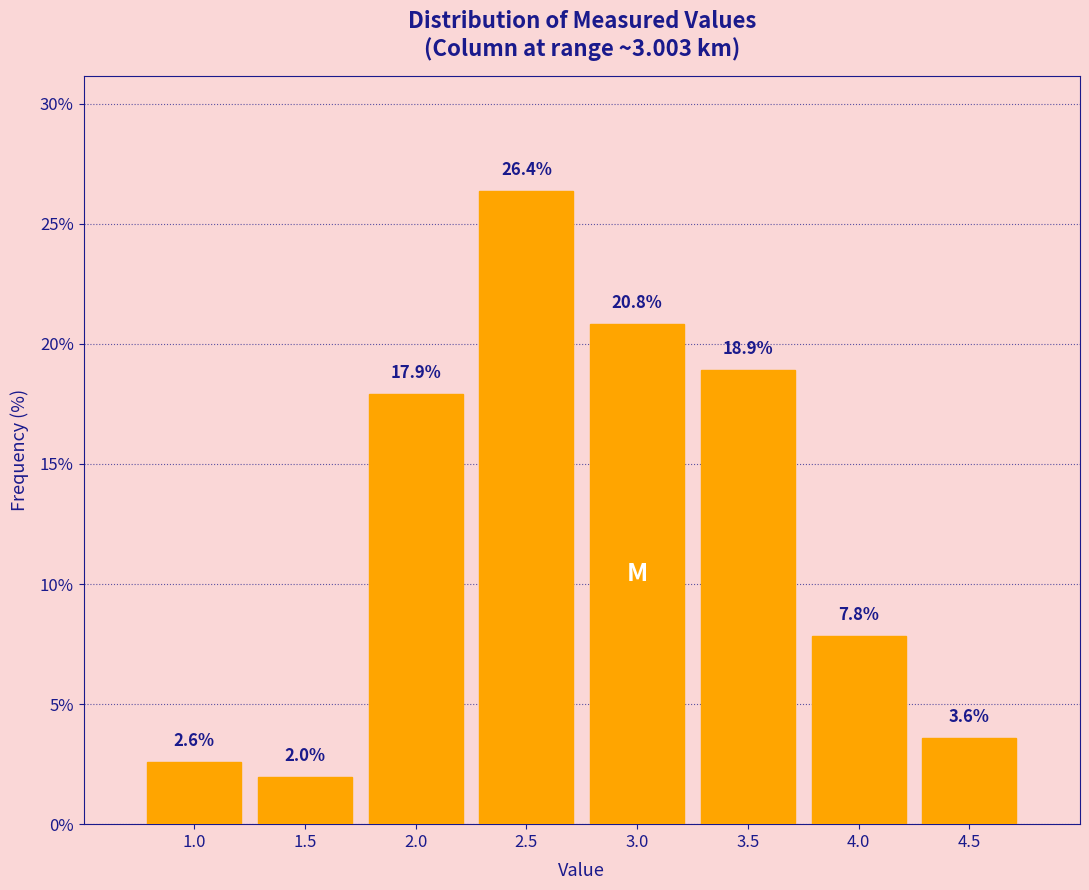

Reading left to right, what are all the values shown in this chart?

1.0=2.6	1.5=2.0	2.0=17.9	2.5=26.4	3.0=20.8	3.5=18.9	4.0=7.8	4.5=3.6